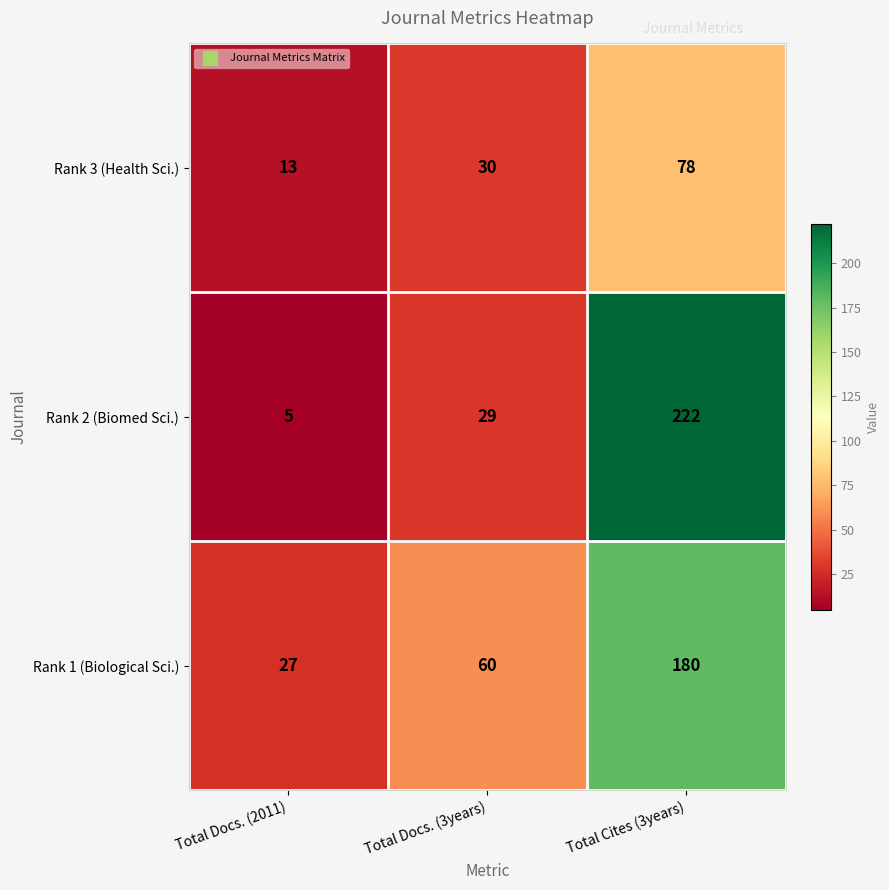

What is the sum of the Rank 1 (Biological Sci.) values at Total Cites (3years) and Total Docs. (3years)?

240